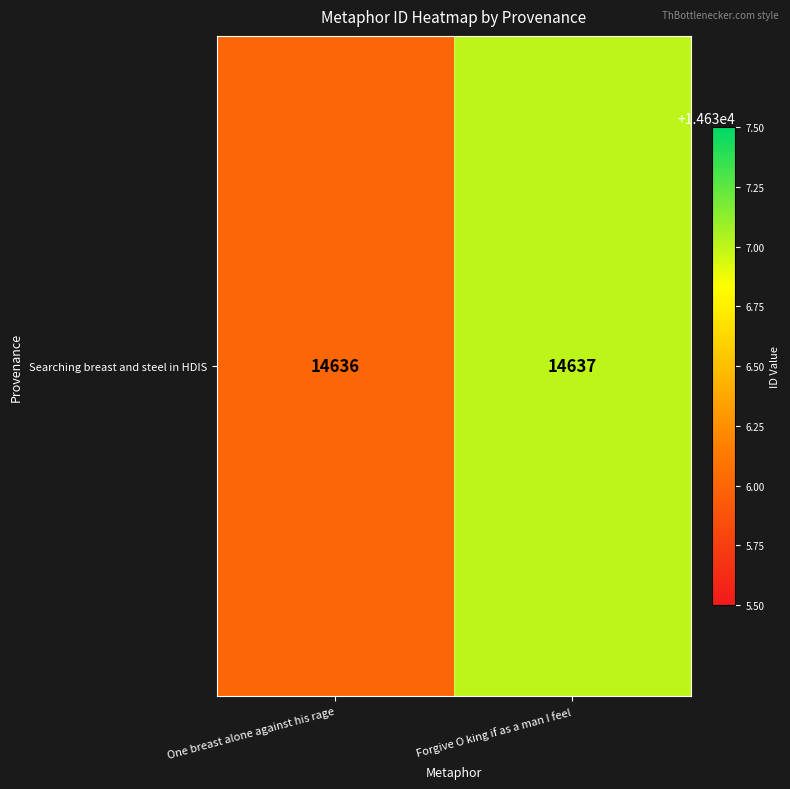

Reading left to right, list all the values displayed in this chart.

14636	14637